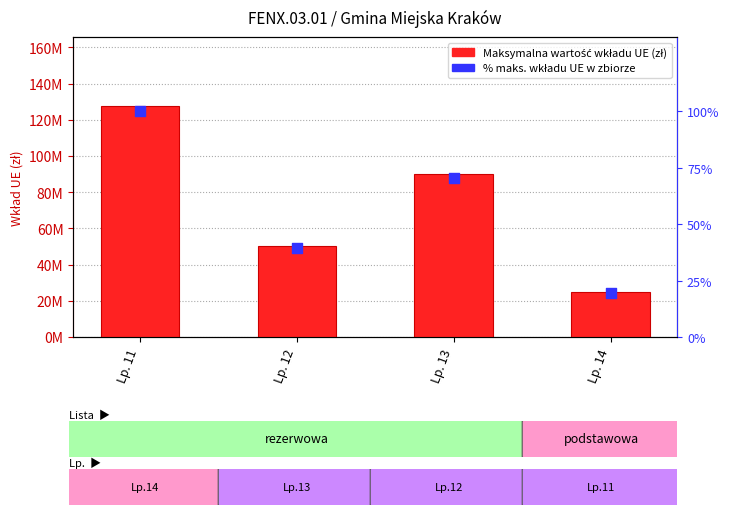

Which series reaches the minimum Y coordinate?

% maks. wkładu UE